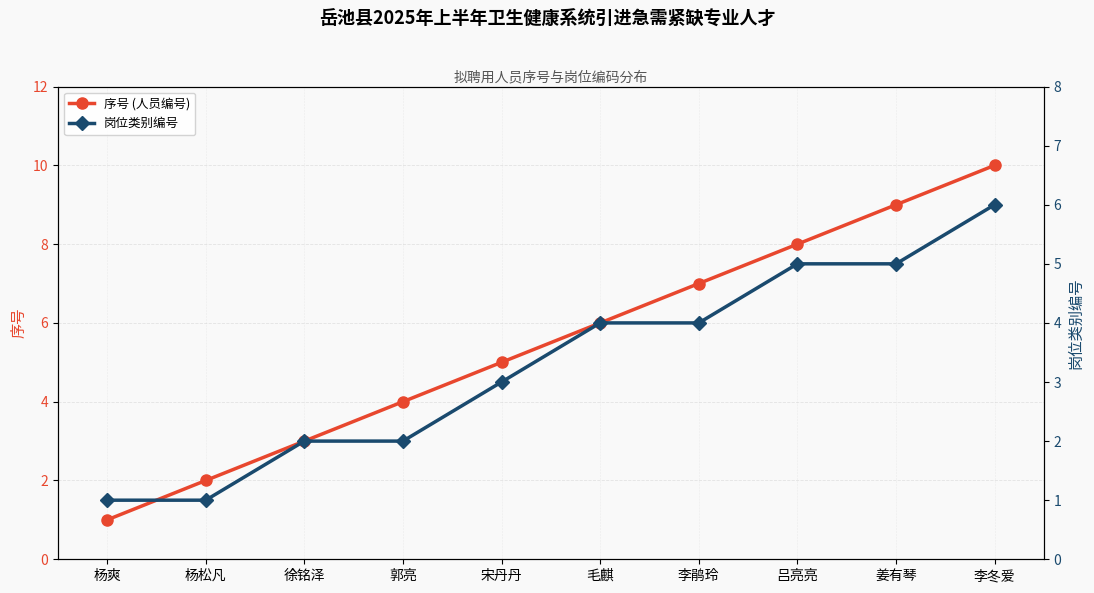

What is the difference between the second highest and second lowest values in the 序号 (人员编号) series?

7